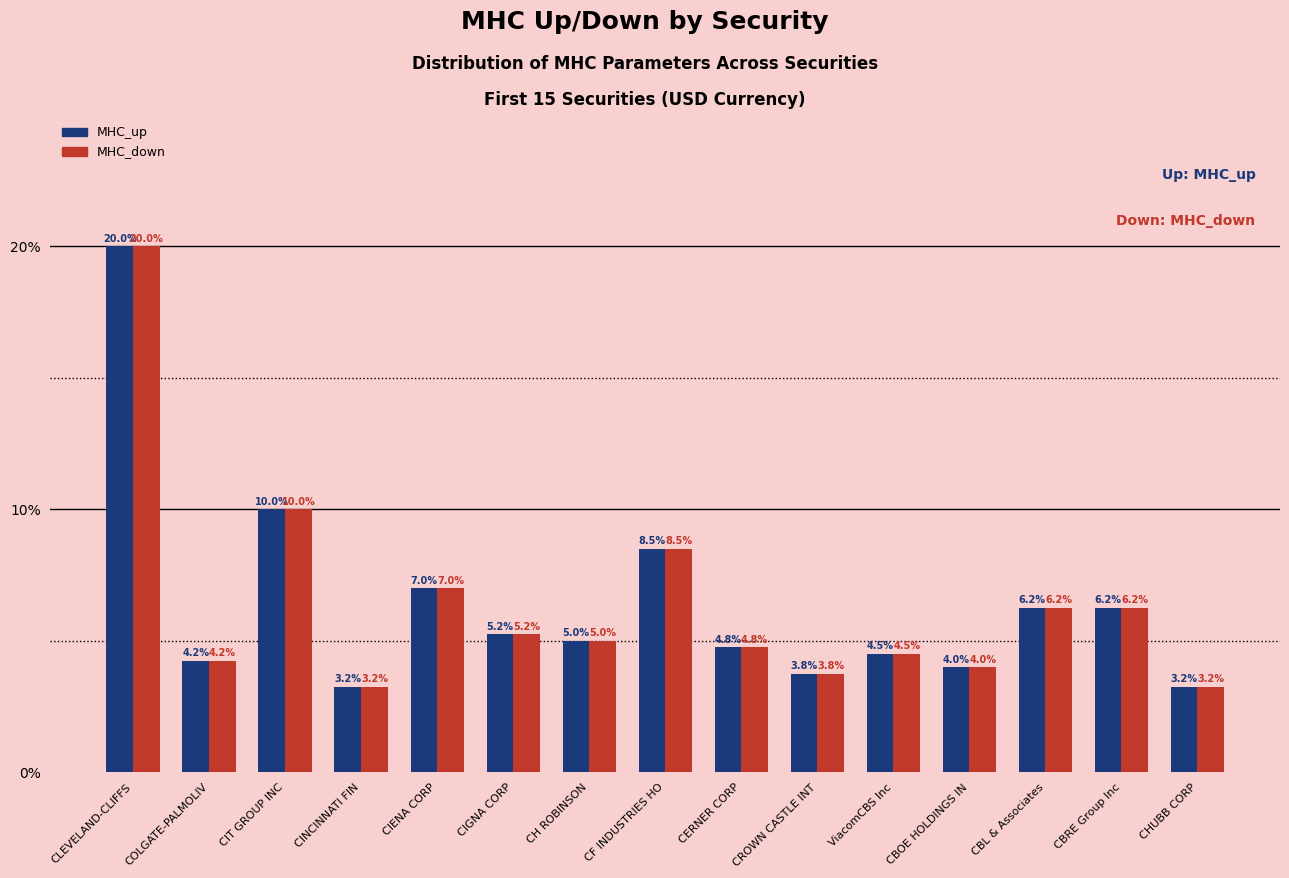

What are all the series names shown in the legend?

MHC_up, MHC_down